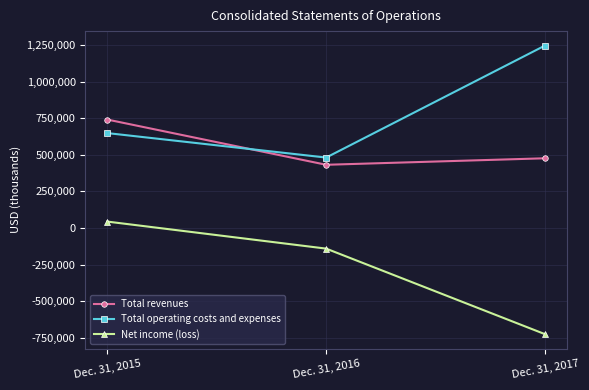

Reading right to left, list all the values displayed in this chart.

Total revenues: 475779	431326	740331
Total operating costs and expenses: 1246034	480643	647884
Net income (loss): -726089	-141486	43192